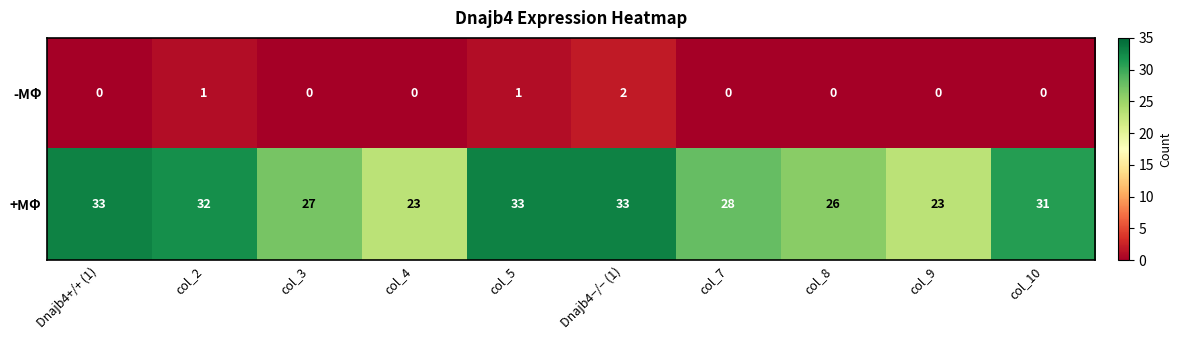

List the series in order of their overall mean, lowest first.

-MΦ, +MΦ